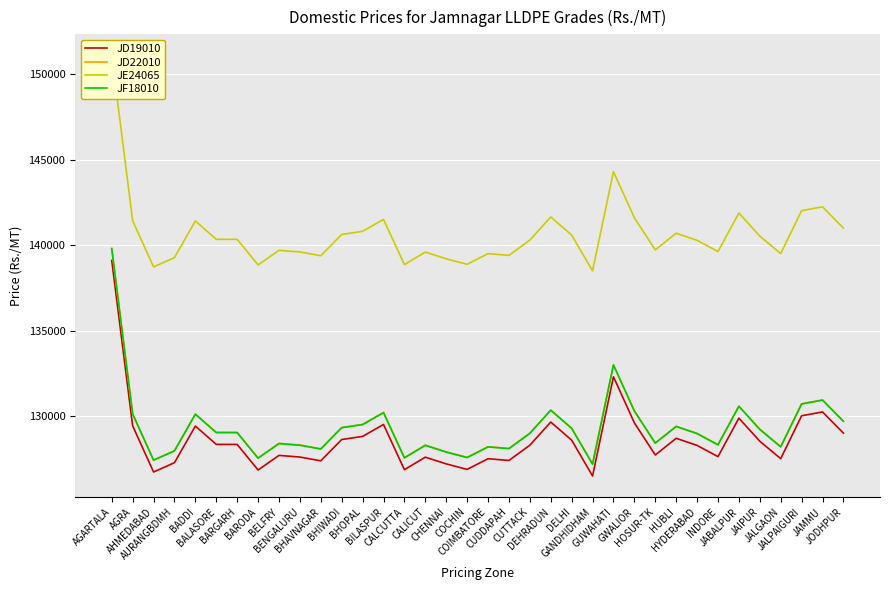

True or false: JD22010 and JD19010 cross at least once.

False